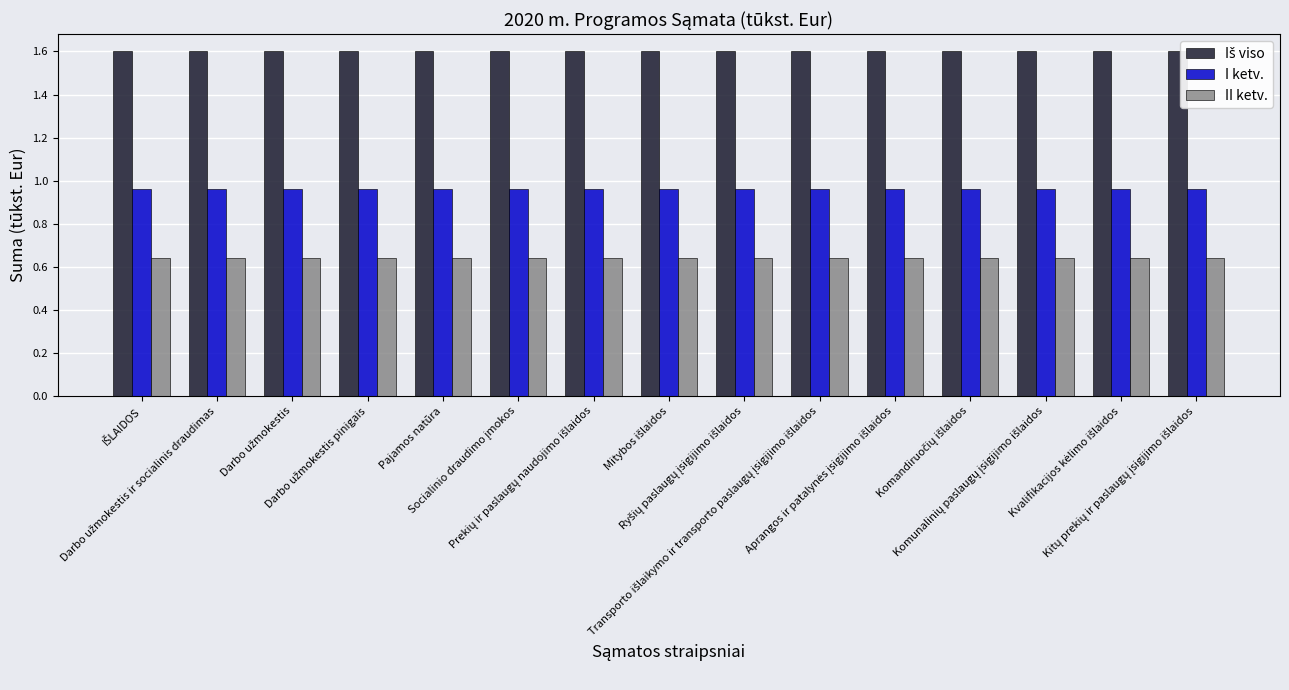

What is the sum of all Iš viso values?

24.0